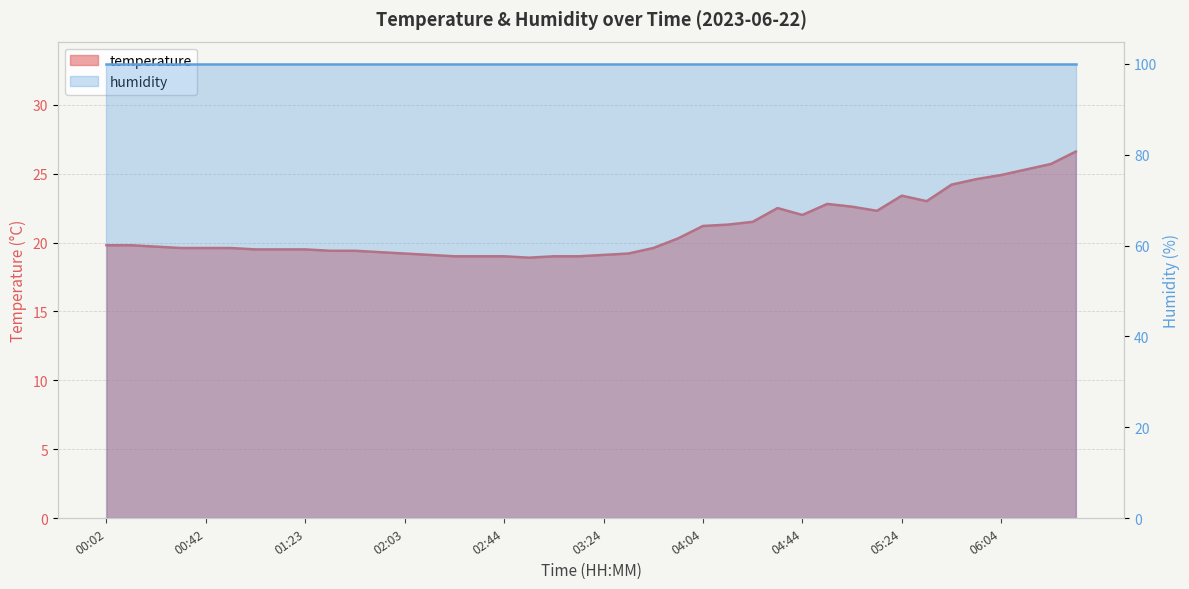

Where is the first local maximum?

04:34